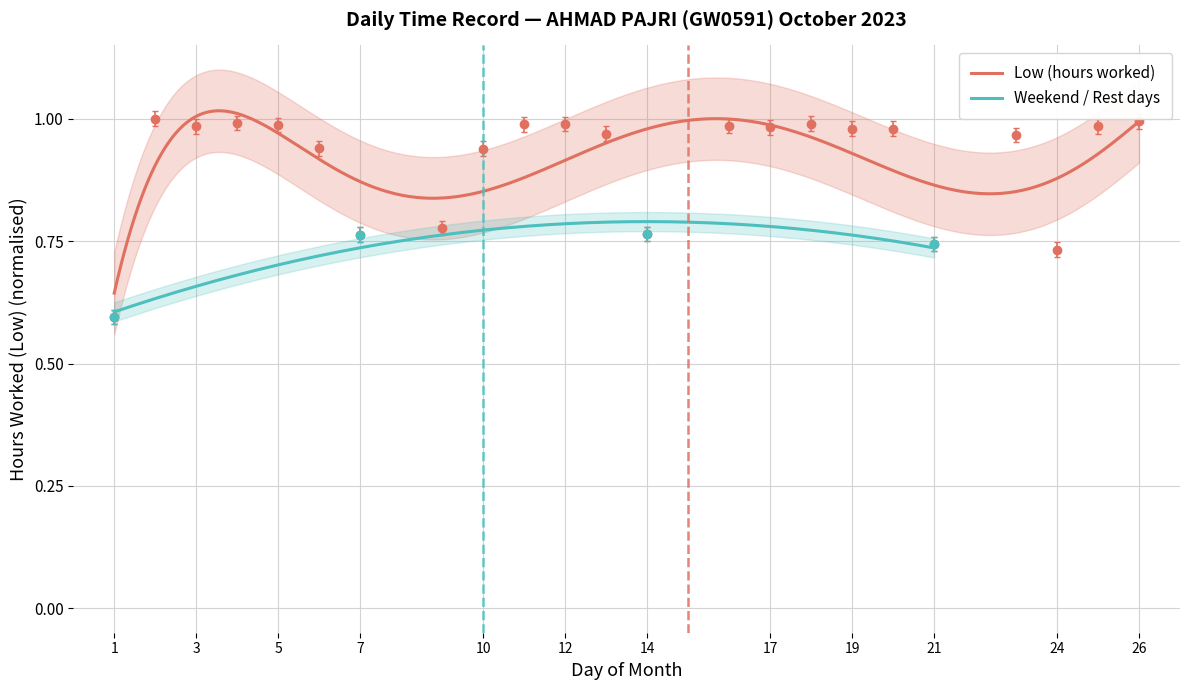

Rank the categories by value from lowest to highest.

1, 24, 21, 7, 14, 9, 10, 6, 23, 13, 19, 20, 17, 3, 25, 16, 5, 11, 12, 18, 4, 26, 2